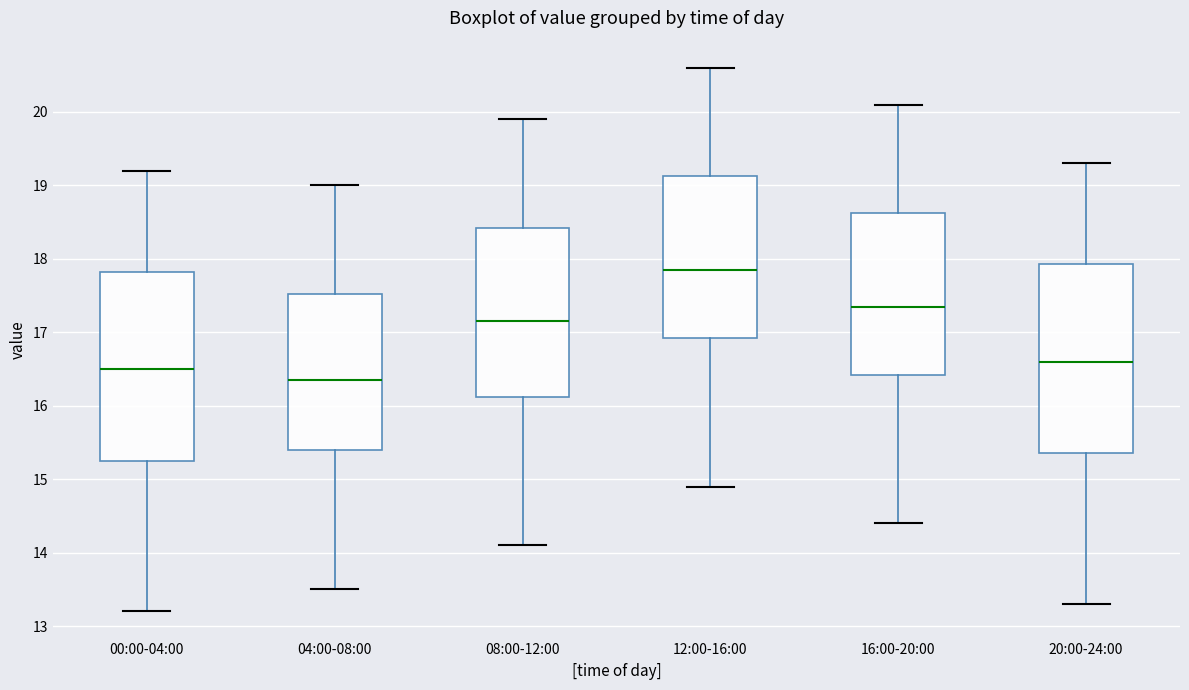

Where does the lower whisker of the box for 16:00-20:00 end on the y-axis? The values are not printed on the chart, so give them approximately, as read against the axis.

14.4